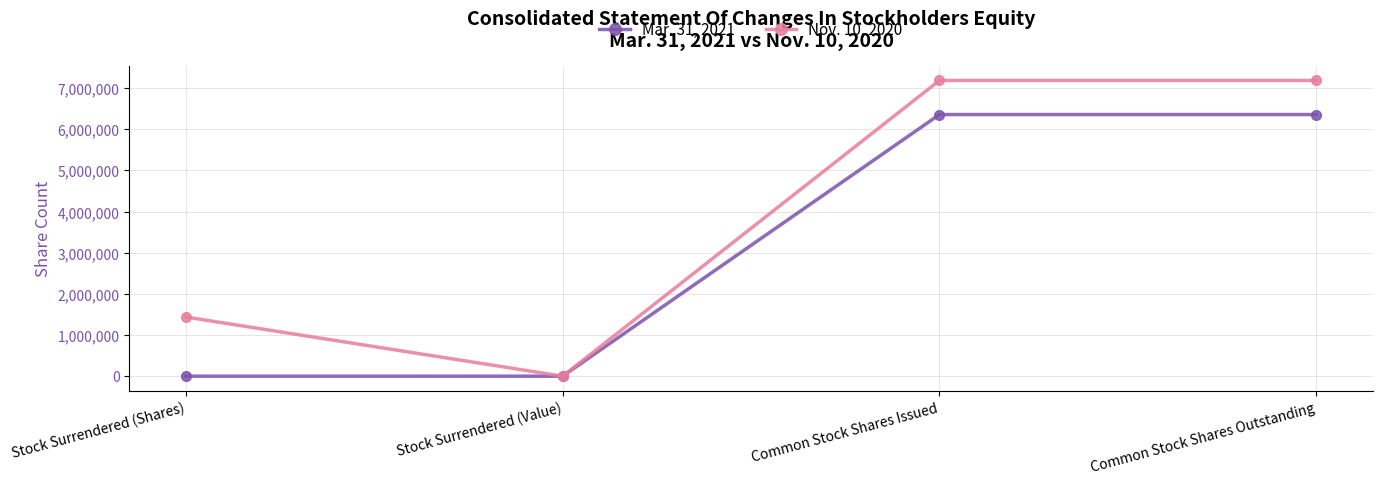

Is this an area chart (filled region under the line)?

No